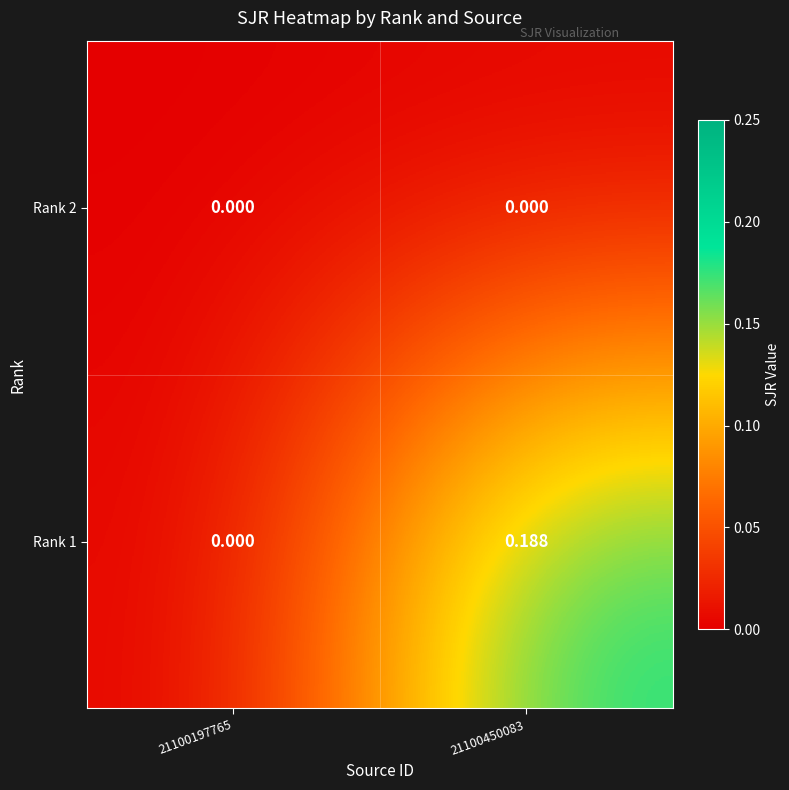

How many data points does each series have?

2